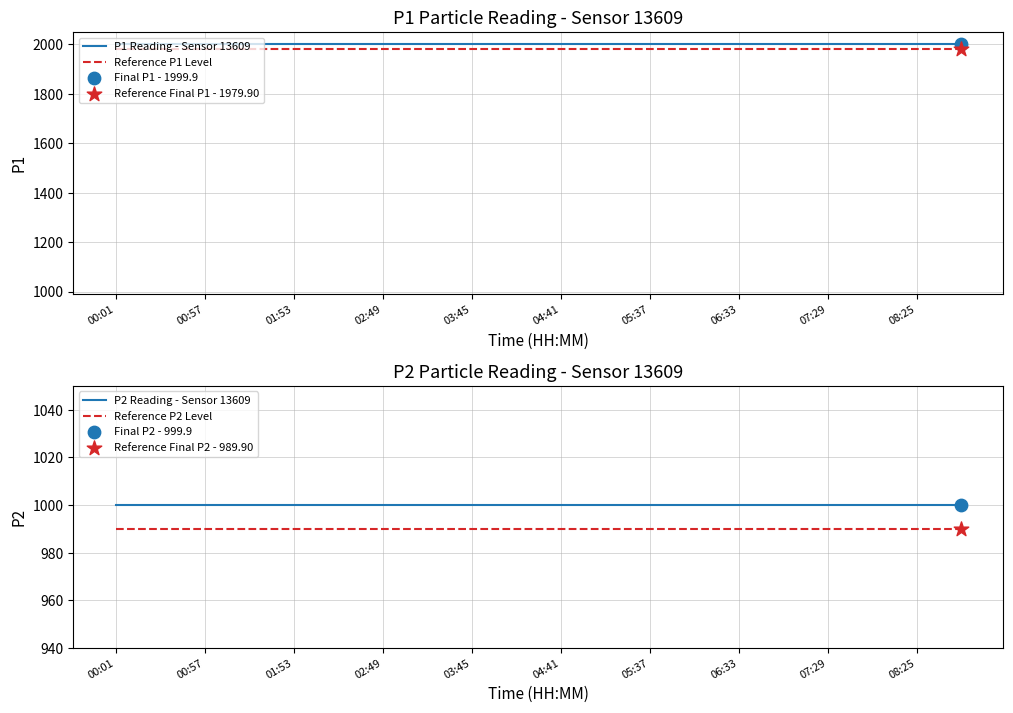

Which series contains the highest Y value?

P1 Reading - Sensor 13609